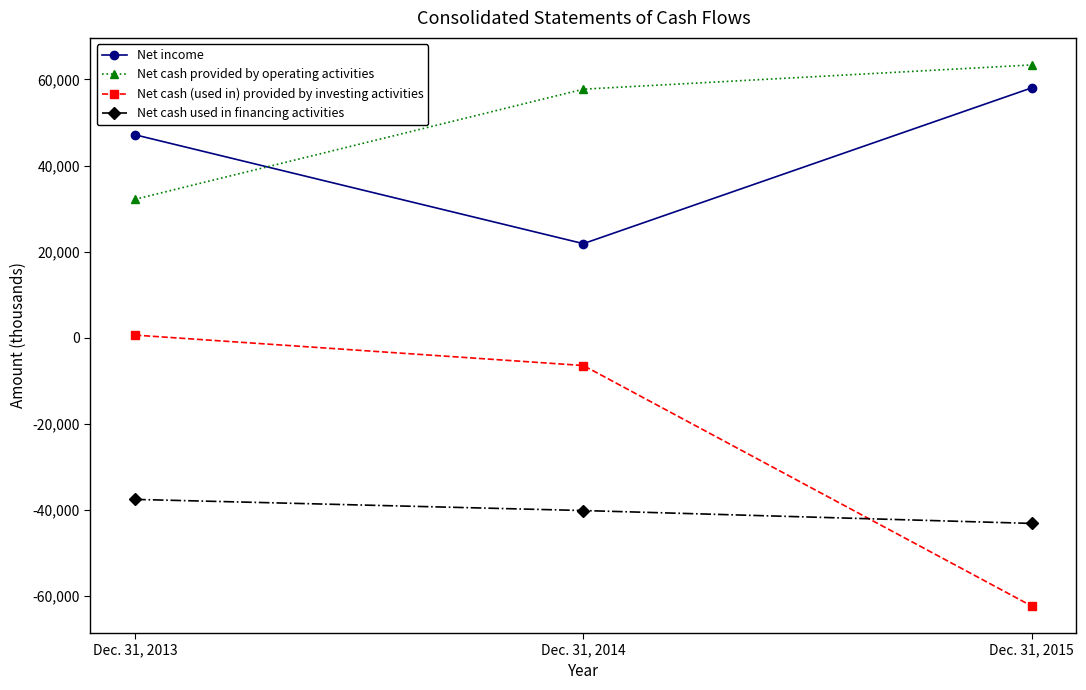

How many lines are shown in the chart?

4